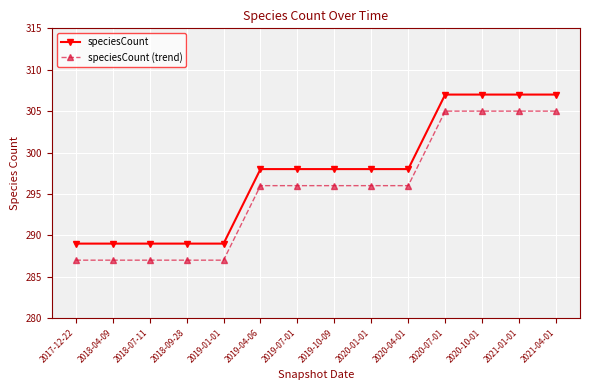

What is the highest value of the speciesCount (trend) series?

305